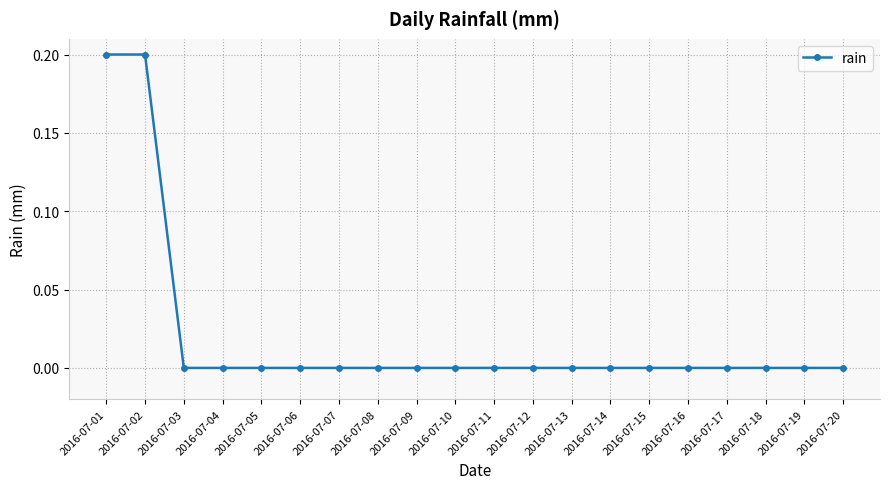

Reading left to right, what are all the values shown in this chart?

0.2	0.2	0.0	0.0	0.0	0.0	0.0	0.0	0.0	0.0	0.0	0.0	0.0	0.0	0.0	0.0	0.0	0.0	0.0	0.0